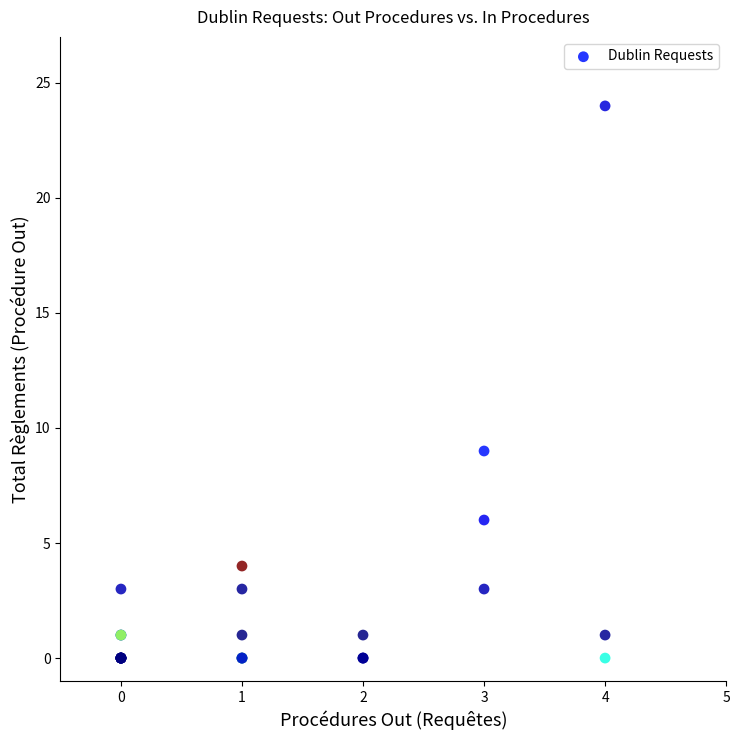

What Y value in the scatter plot is closest to 12?

9